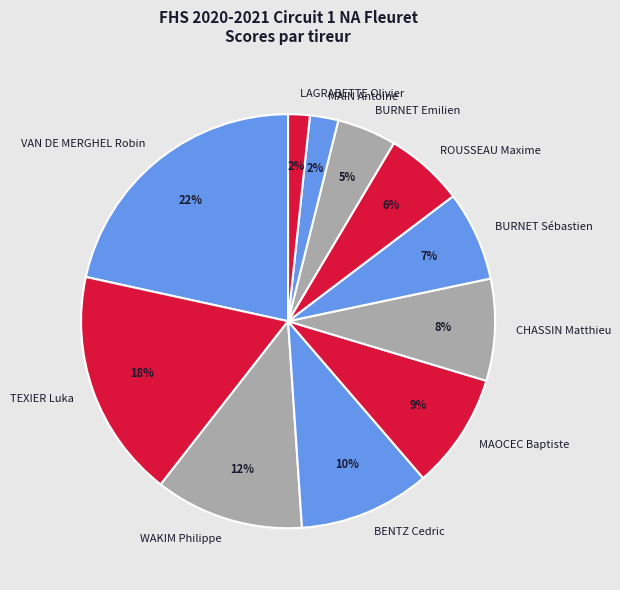

To the nearest percent, what is the difference between the largest and smallest slice percentages?

20%